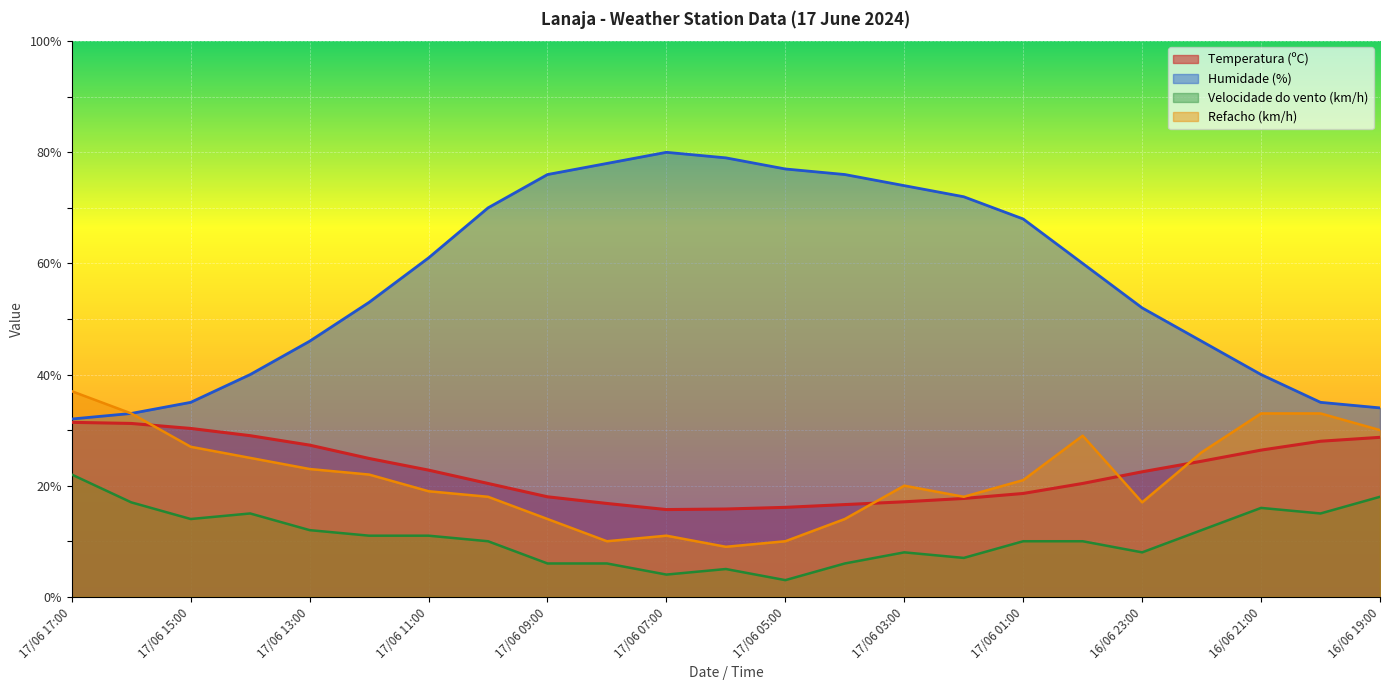

The value of Velocidade do vento (km/h) at 17/06 13:00 is 17.5. True or false?

False